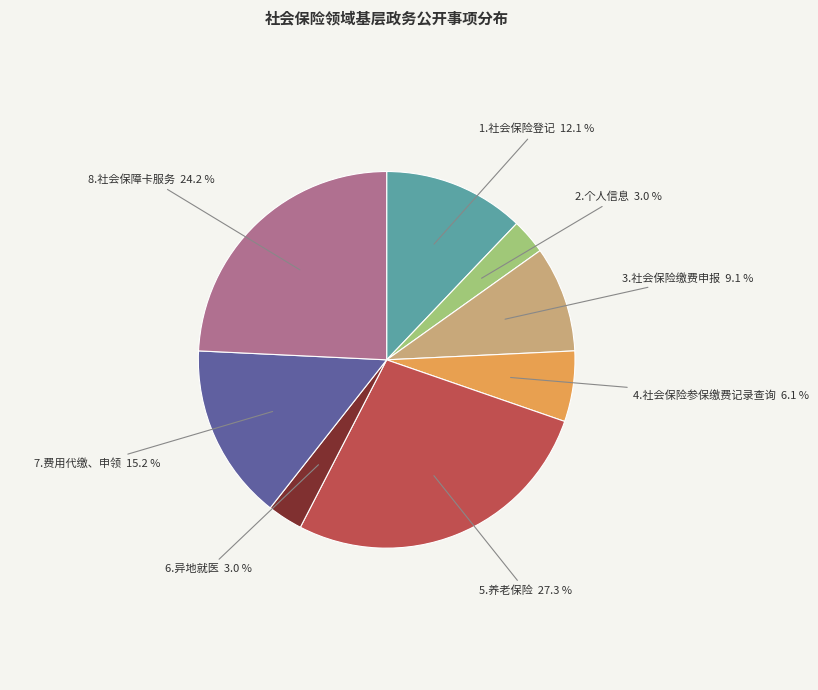

Which has a higher value, 3.社会保险缴费申报 or 8.社会保障卡服务?

8.社会保障卡服务